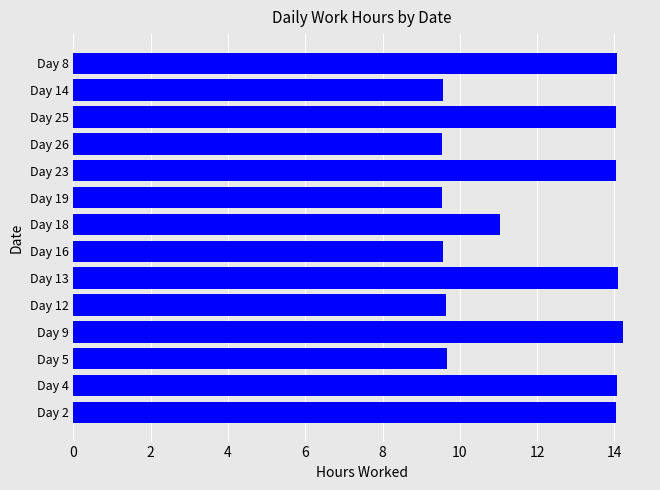

What is the change in value from Day 12 to Day 13?

+4.4